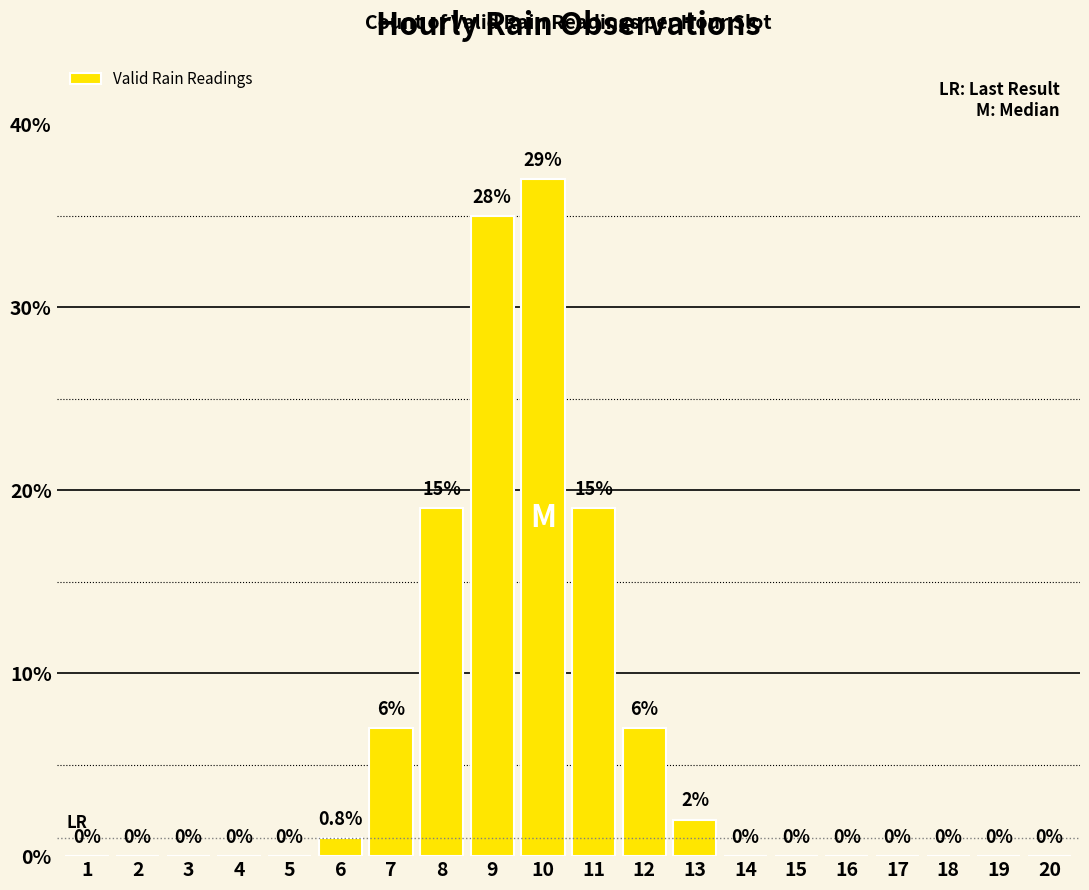

Are the bars horizontal?

No